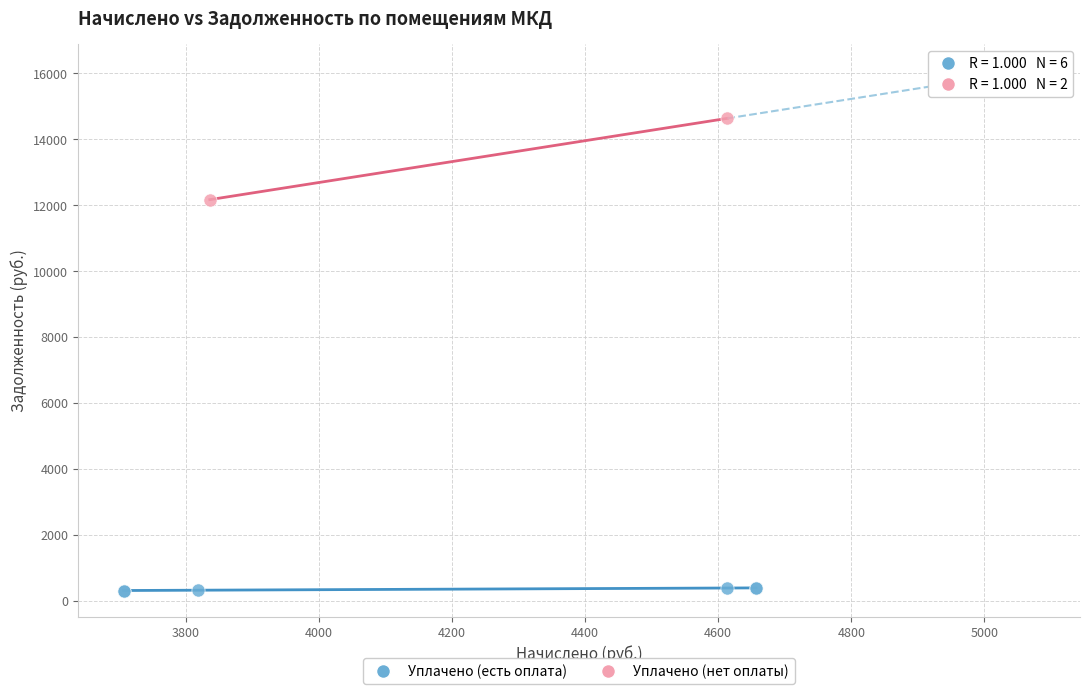

Which series reaches the maximum Y coordinate?

Уплачено (нет оплаты)